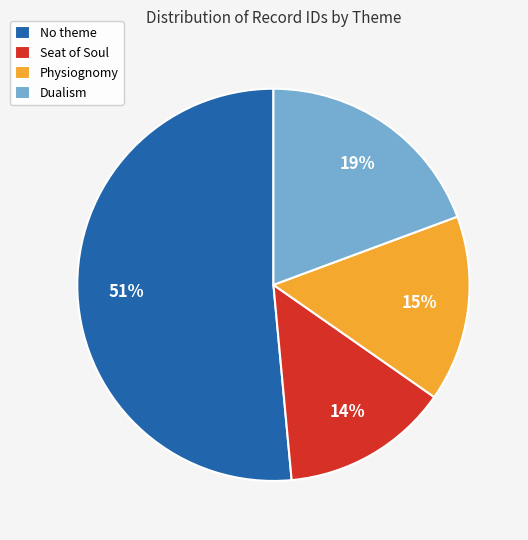

Is there any slice that represents more than half of the pie?

Yes